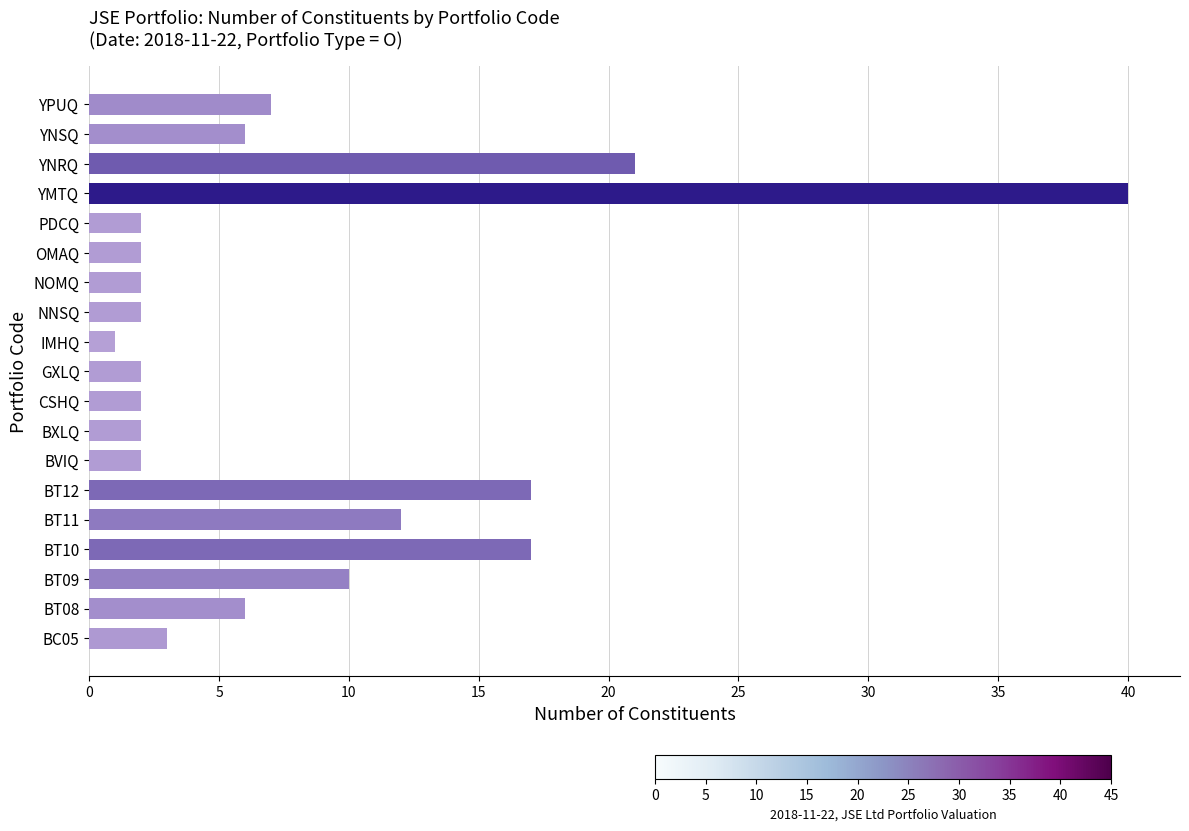

What is the smallest value displayed?

1